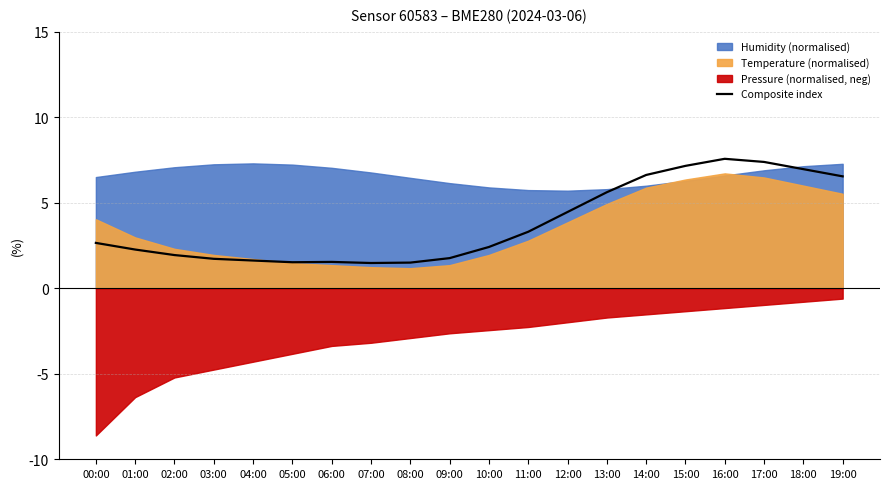

What is the value of the 12th point from the left?

3.3